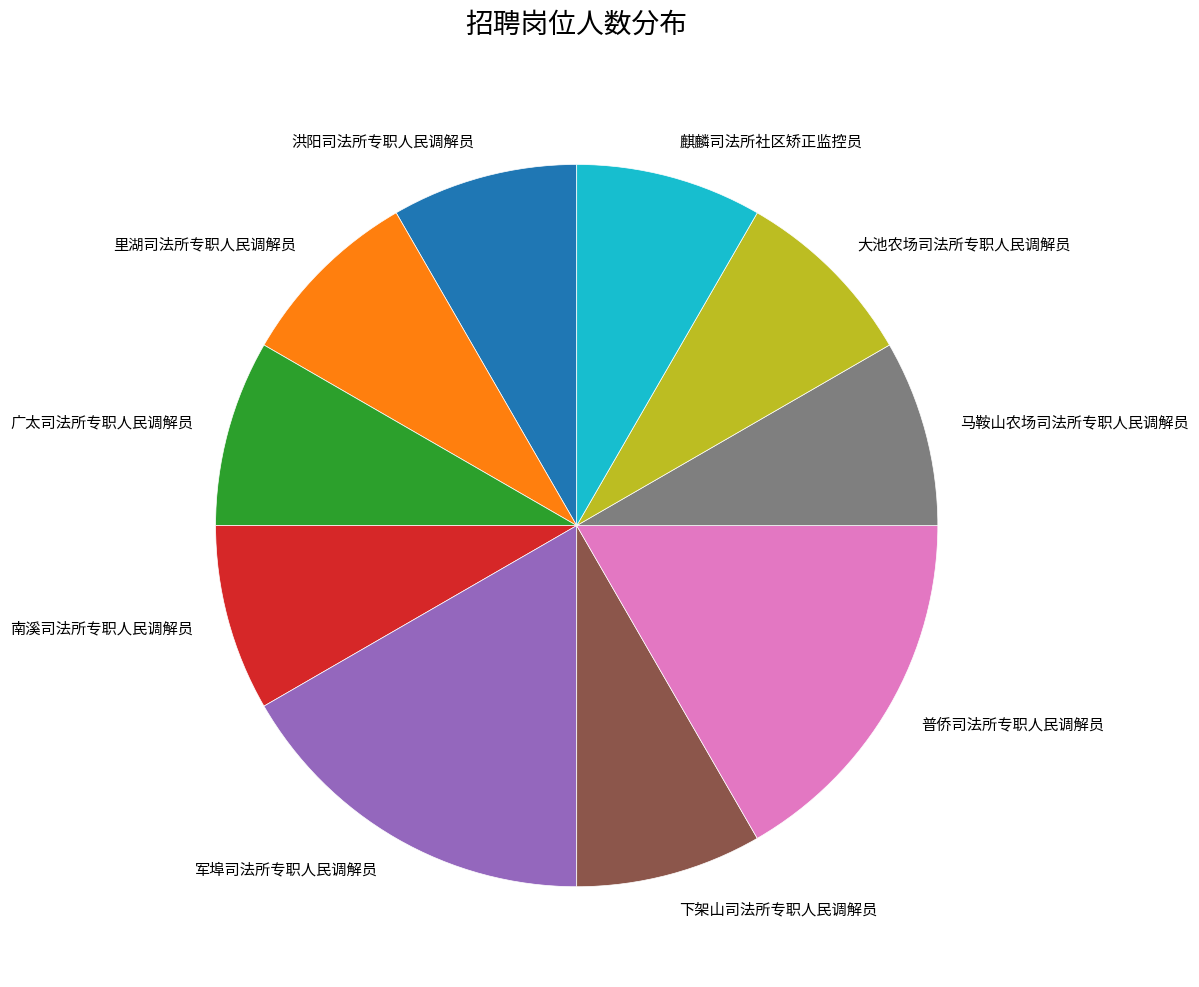

How many segments does this pie chart have?

10